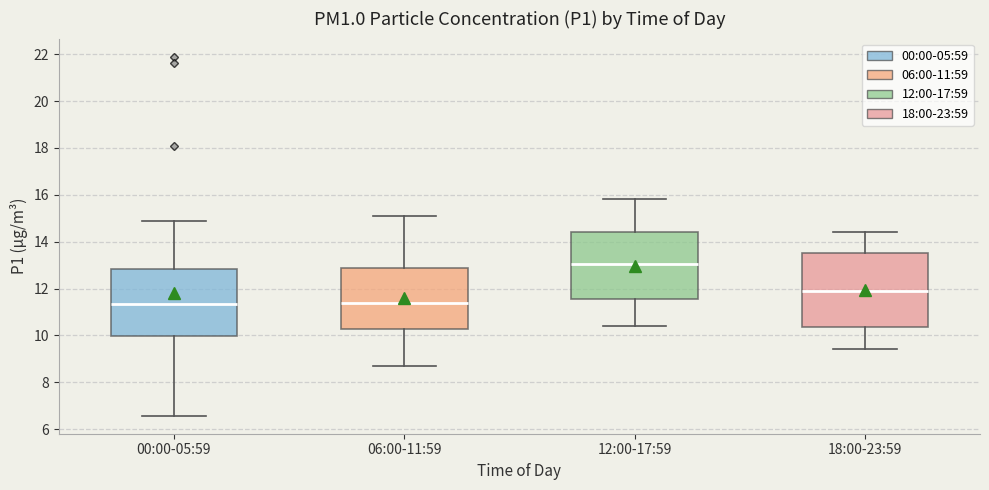

Which box's median line is the highest?

12:00-17:59